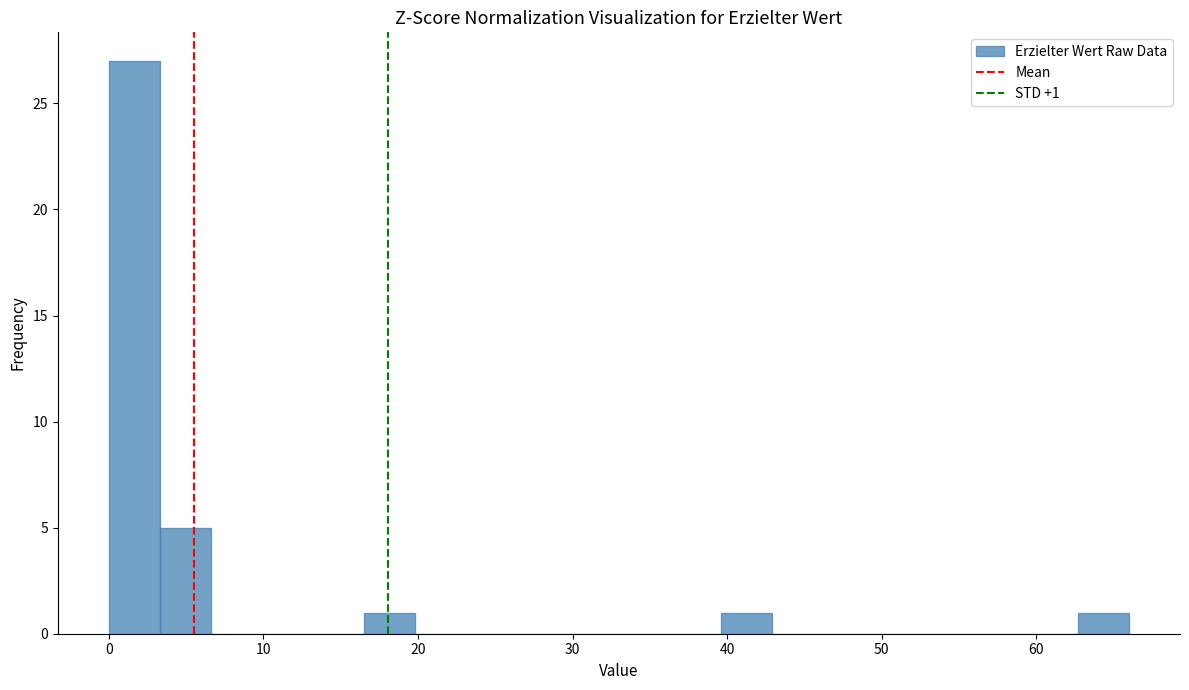

Around what value on the x-axis is the tallest bar? Give the approximate position of its centre, as read against the axis.

2